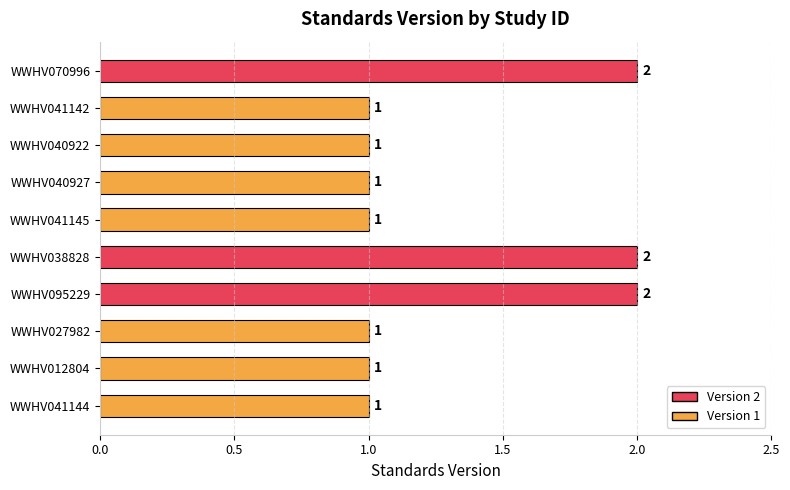

Count the values in the range 1 to 2.

10